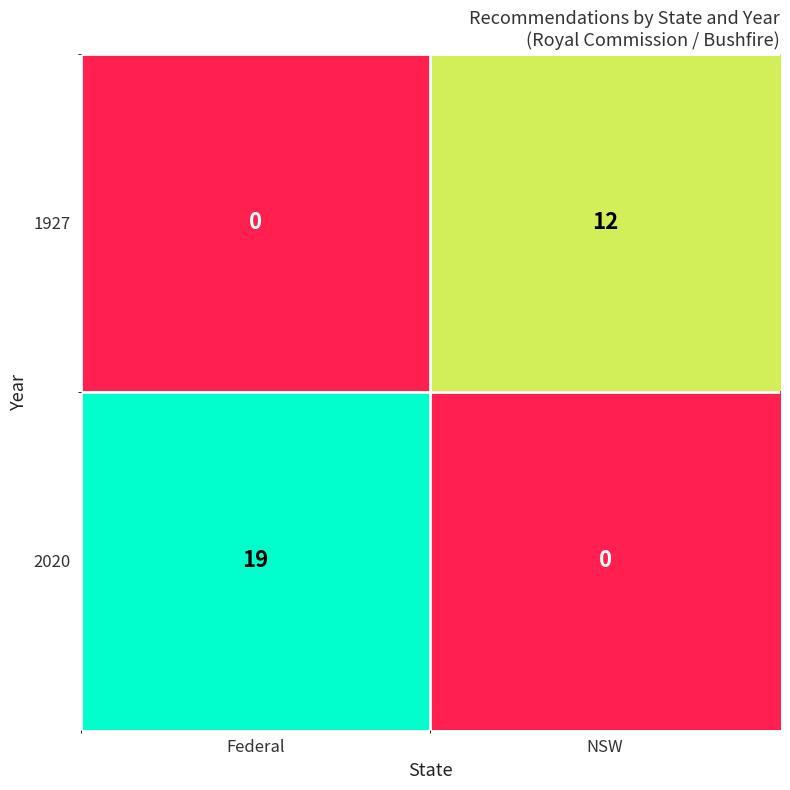

Is it true that 1927 equals 0 at Federal?

True